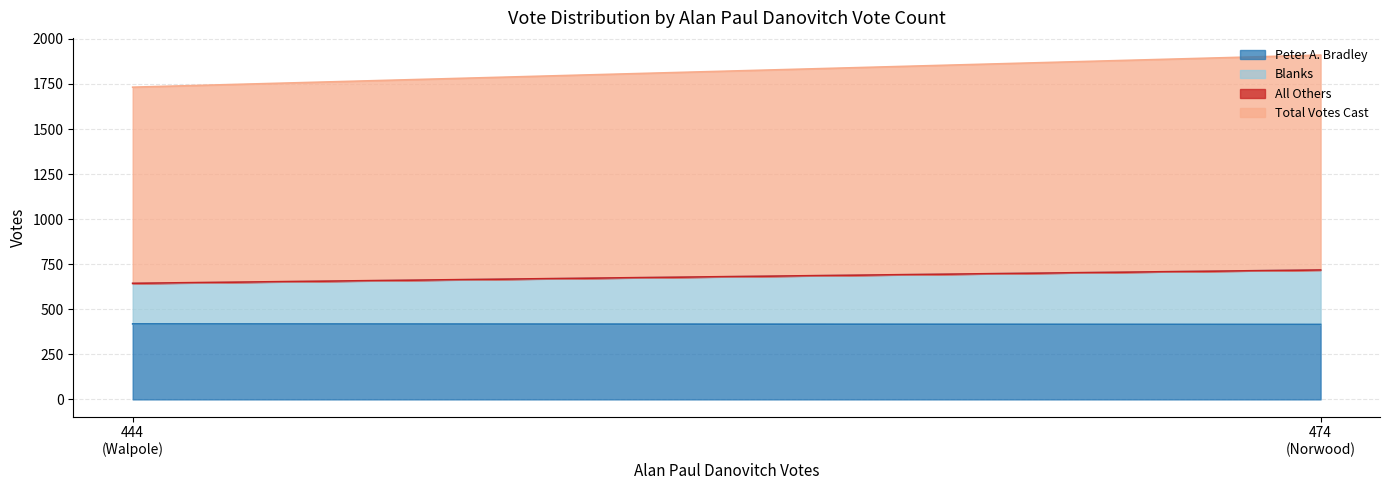

How many series are shown in this chart?

4